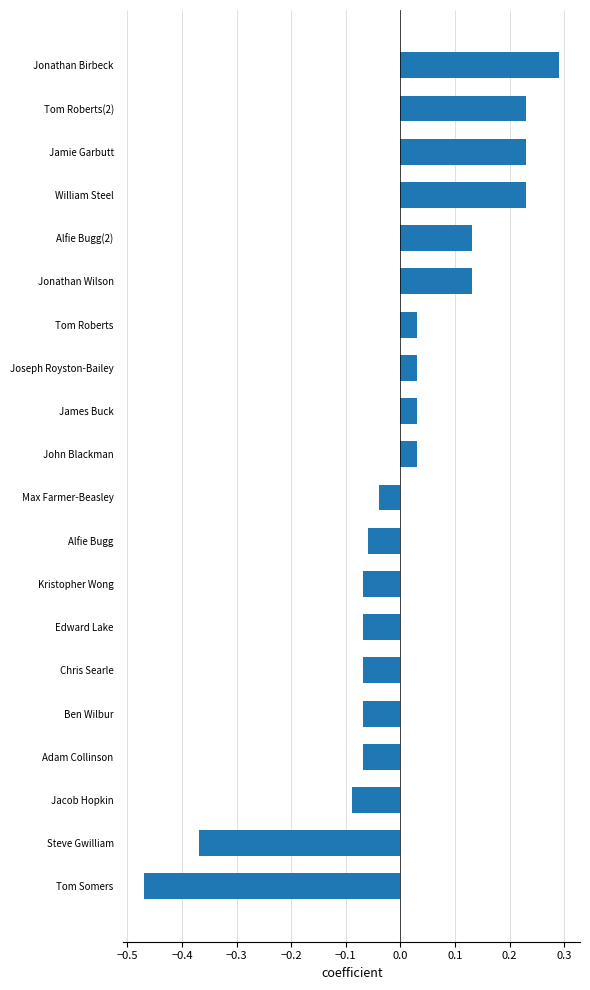

What is the change in value from Joseph Royston-Bailey to Jonathan Birbeck?

+0.3